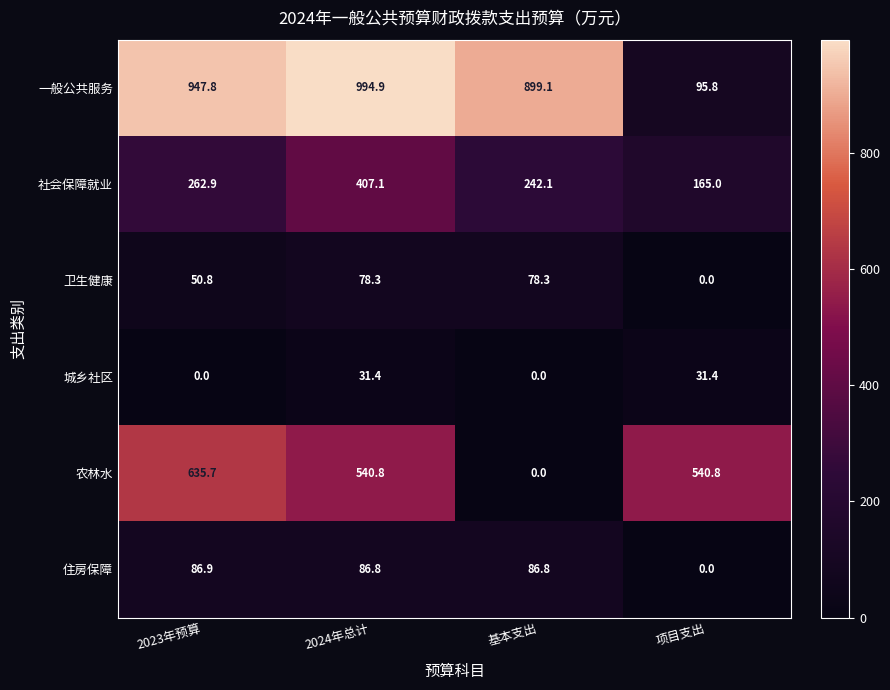

Is it true that 社会保障就业 equals 143.6 at 2024年总计?

False